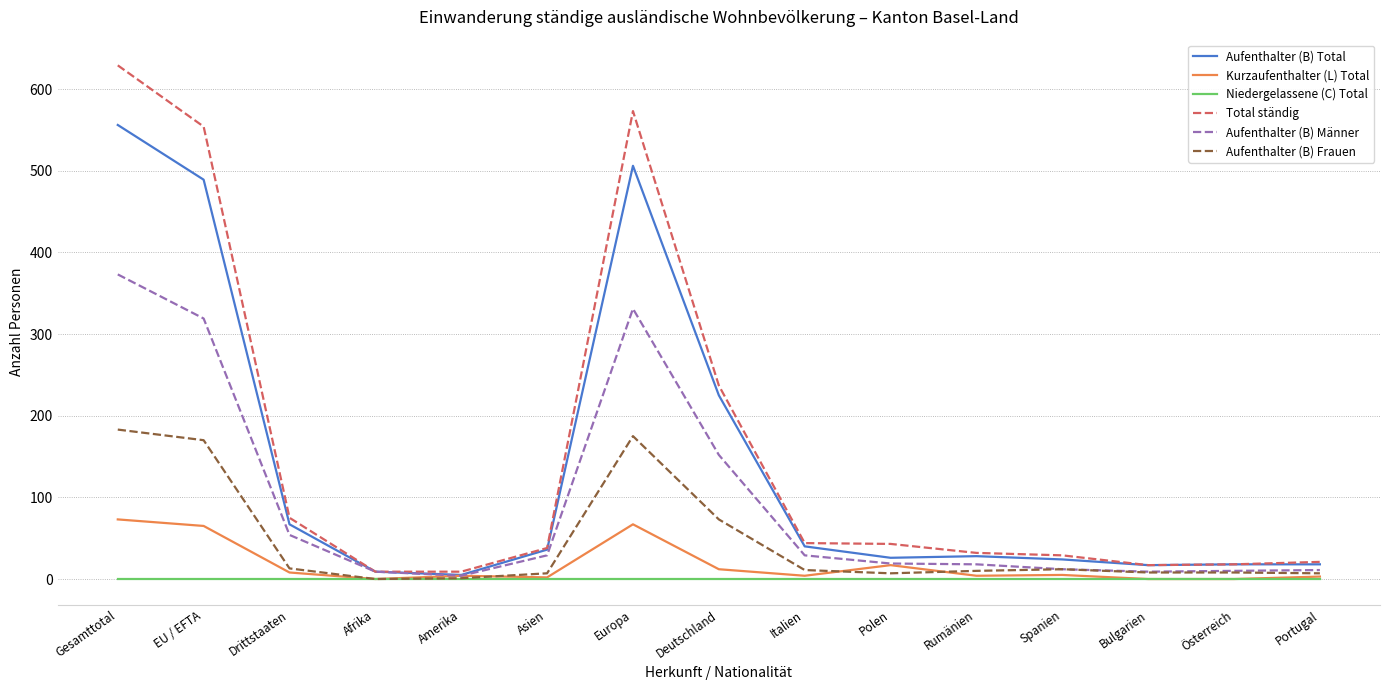

At how many categories does at least one series exceed 395?

3